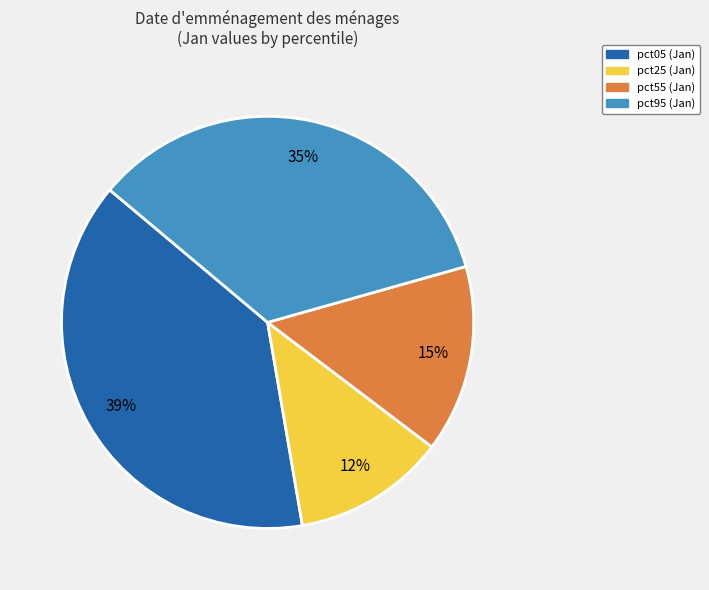

To the nearest percent, what is the average slice percentage?

25%